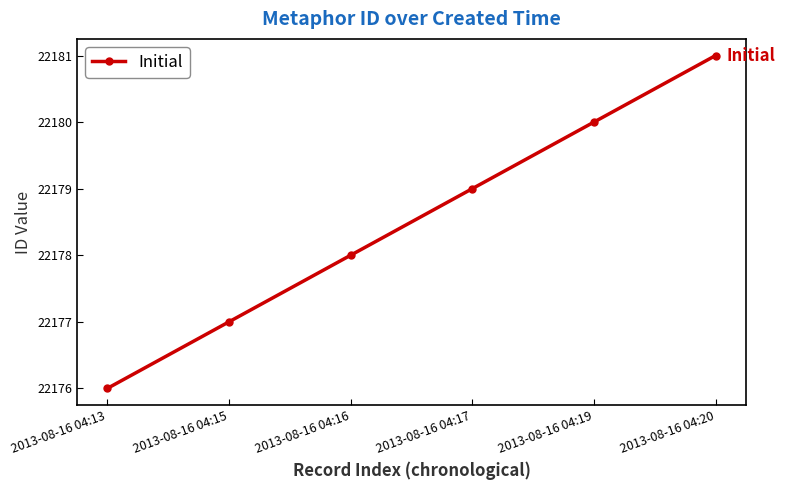

What is the difference between the maximum and minimum values?

5